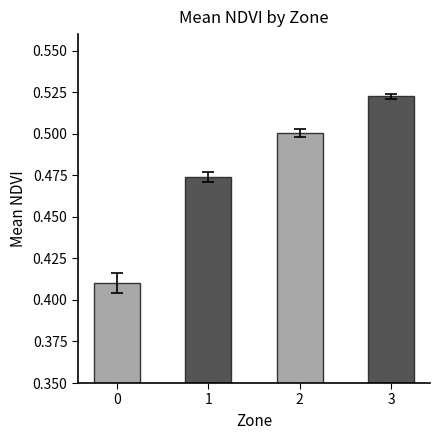

What is the sum of all values?

1.9